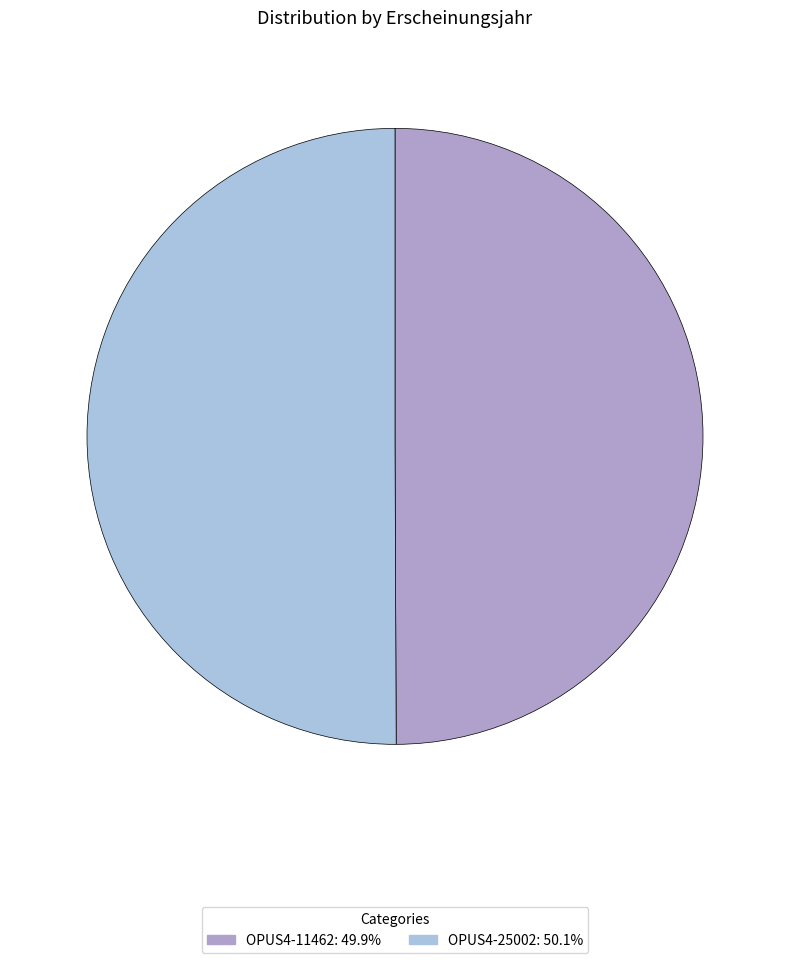

Is the sum of OPUS4-25002 and OPUS4-11462 greater than half?

Yes